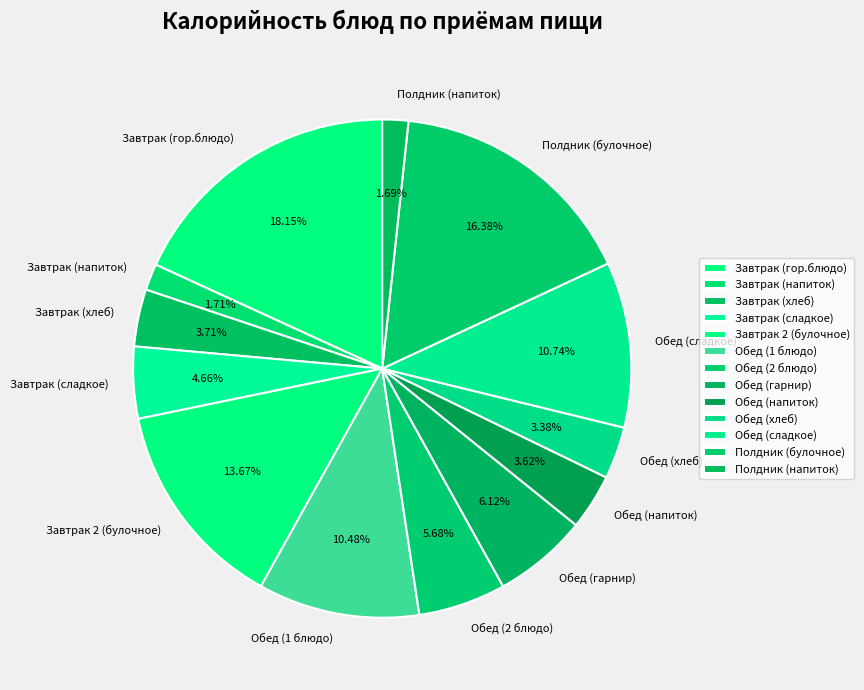

Does Обед (хлеб) account for over 50% of the chart?

No